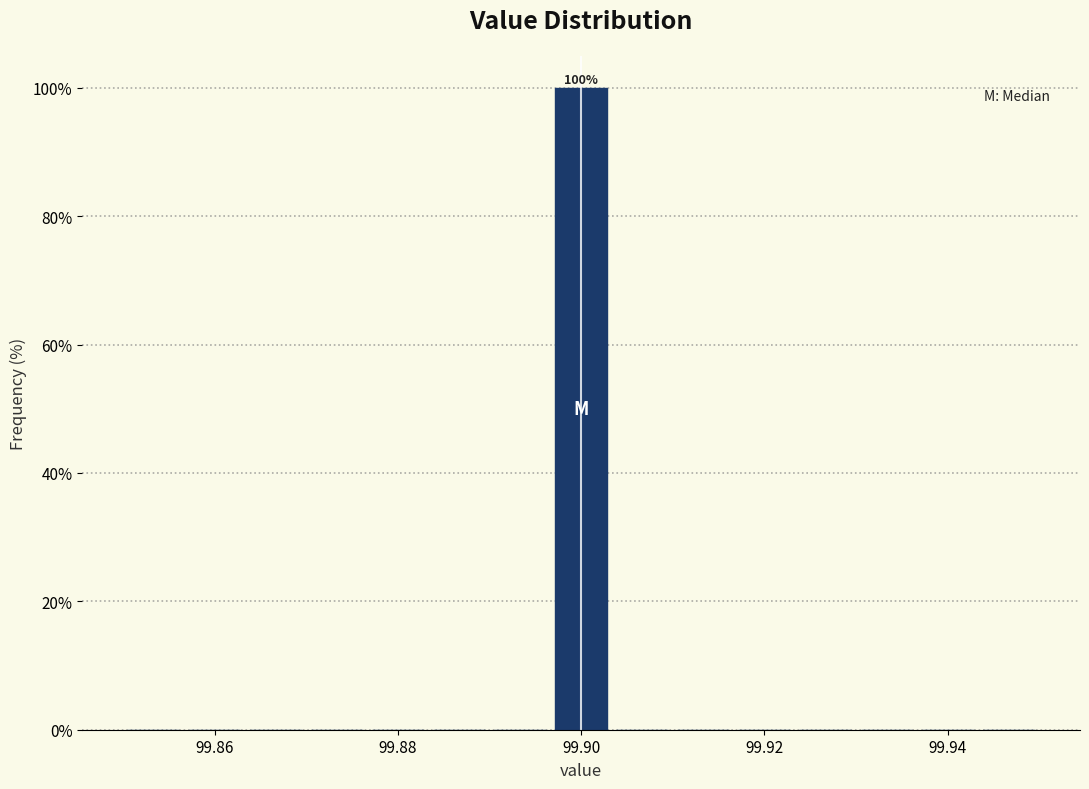

Around what value on the x-axis is the tallest bar? Give the approximate position of its centre, as read against the axis.

99.900